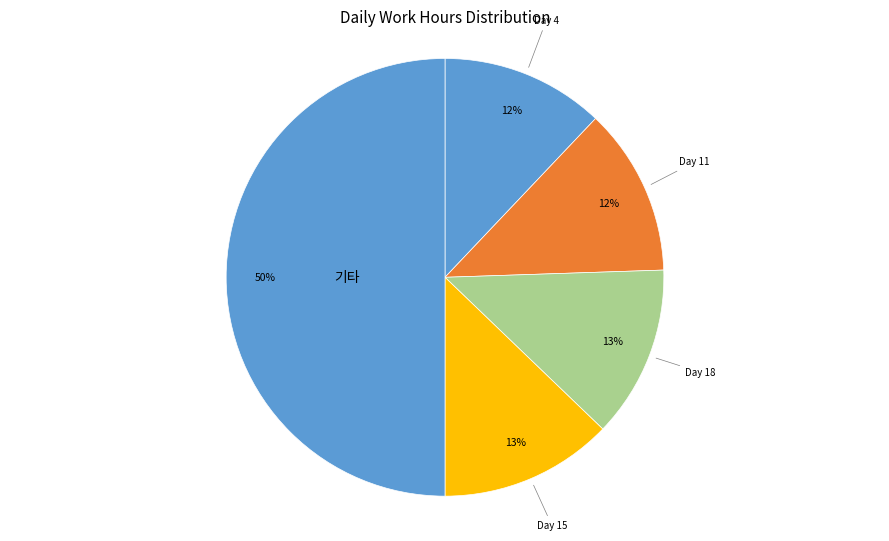

Count the number of slices in the pie.

5